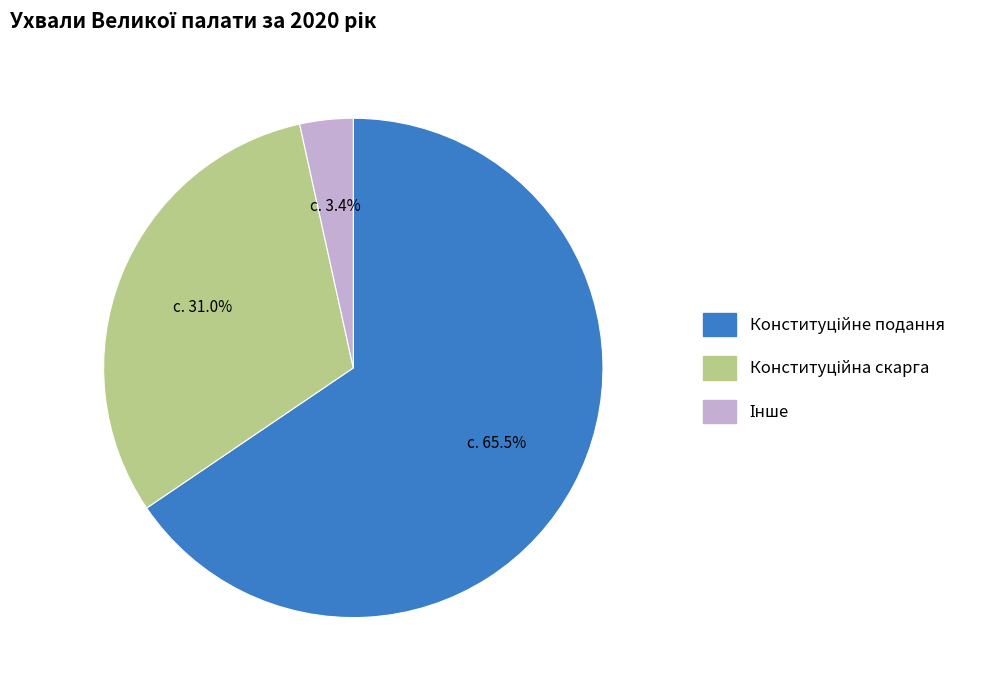

Is there any slice that represents more than half of the pie?

Yes